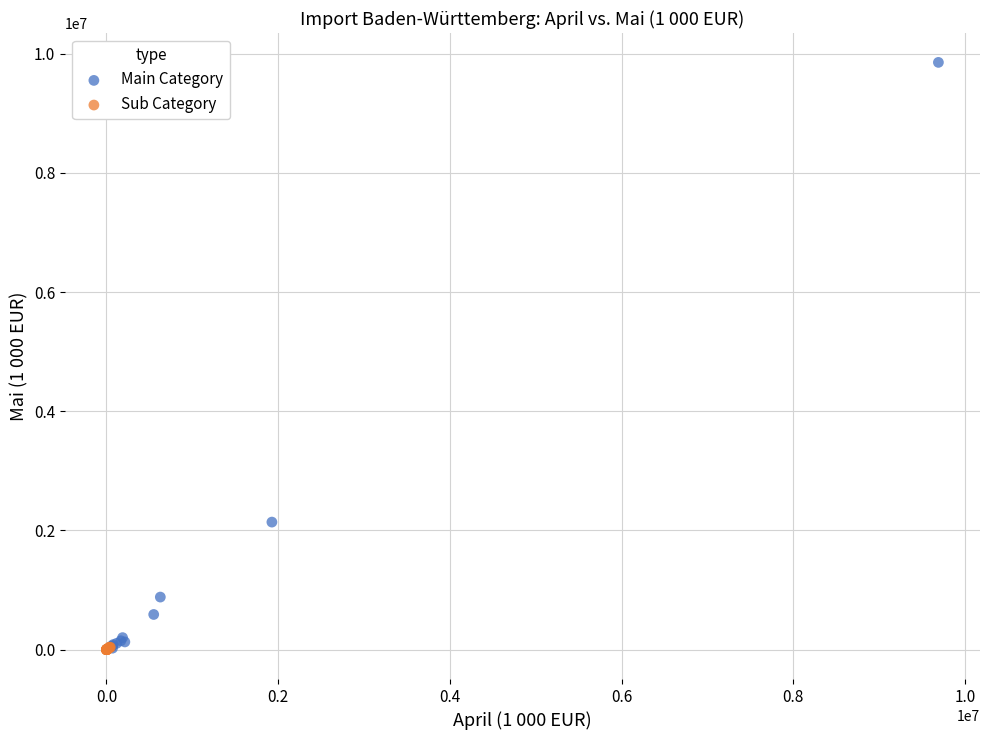

Which series reaches the maximum Y coordinate?

Main Category